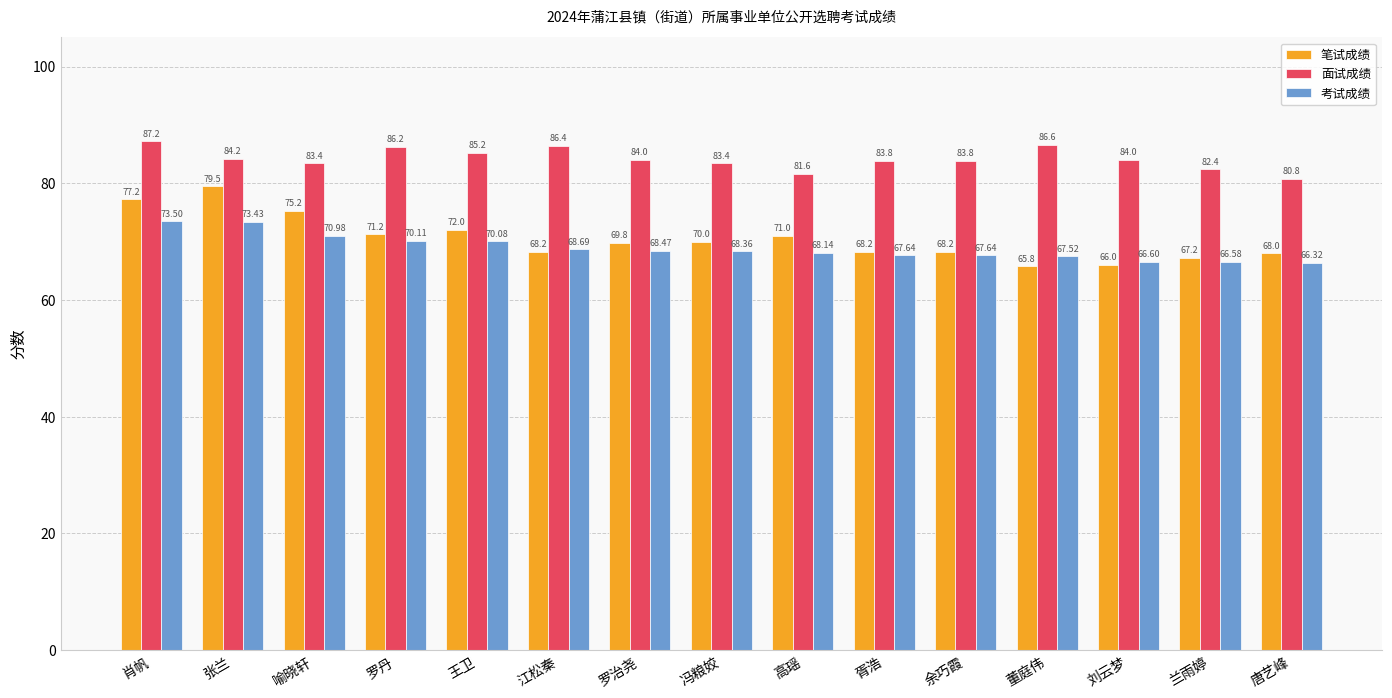

How many values in the 考试成绩 series are below 68?

6